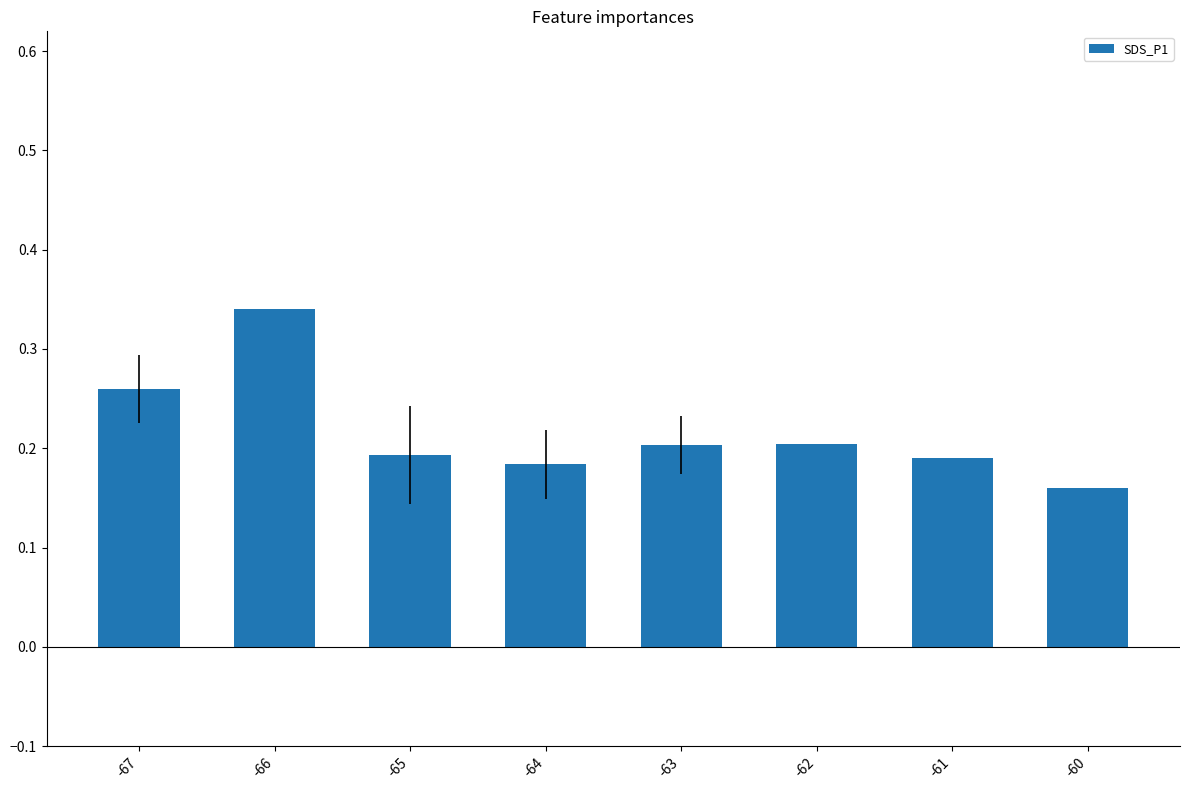

How many bars are there in total?

8